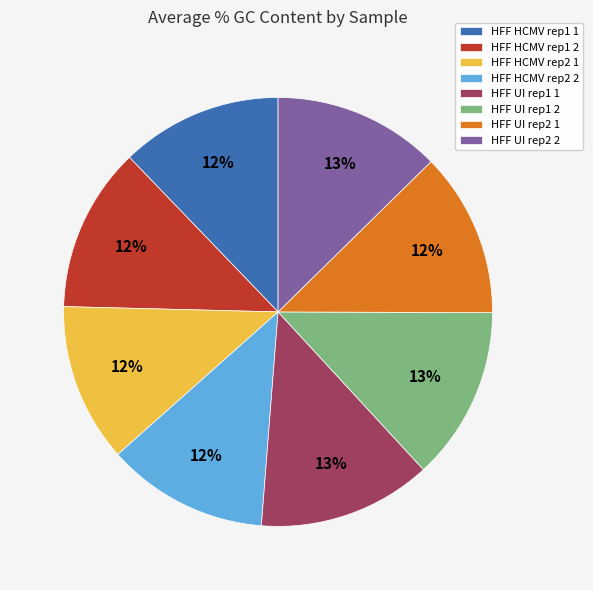

Does any single category account for the majority?

No